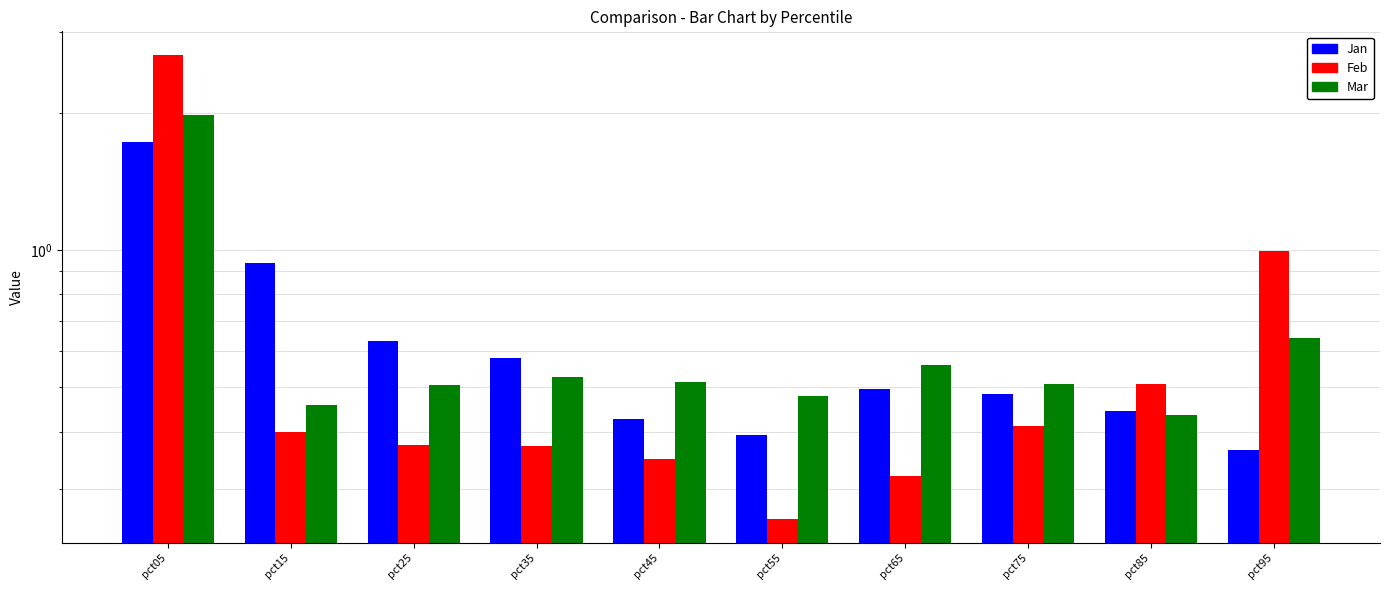

Between pct15 and pct45, which series saw the biggest shift?

Jan